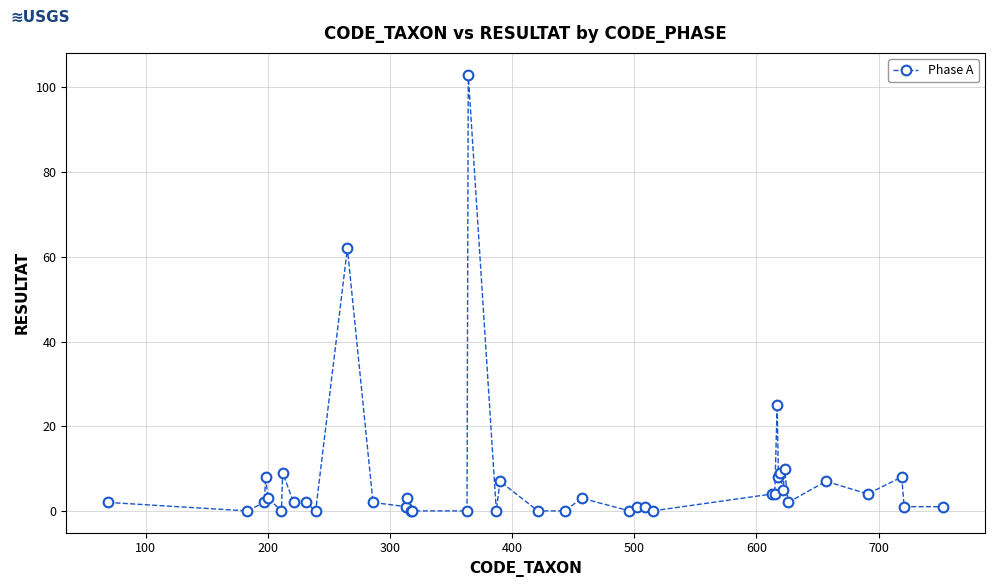

How many categories are shown in the chart?

40